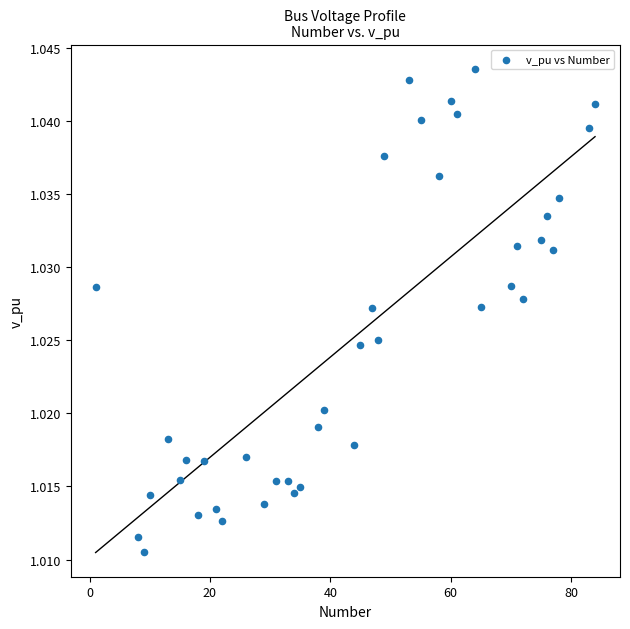

What is the range of X values (max minus min)?

83.0